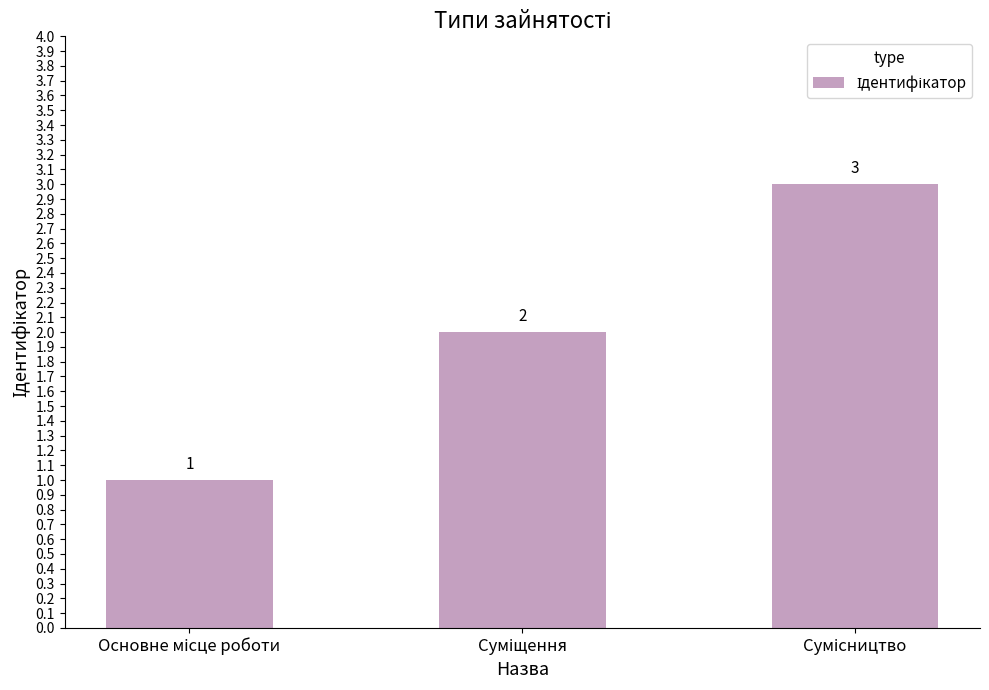

What is the smallest value displayed?

1